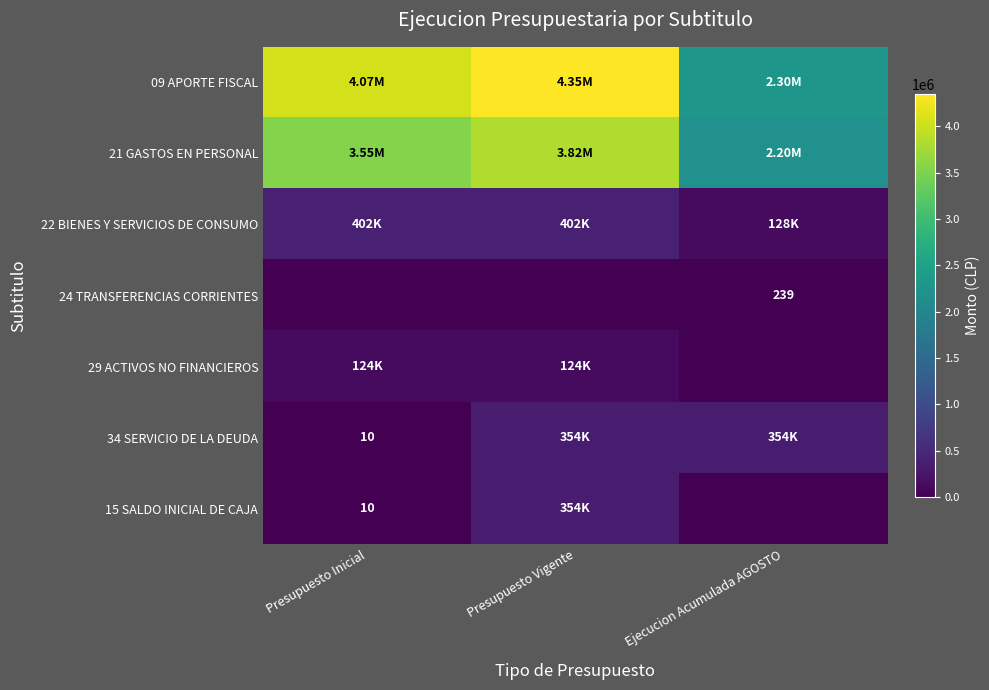

Which series has the largest range (max minus min)?

09 APORTE FISCAL